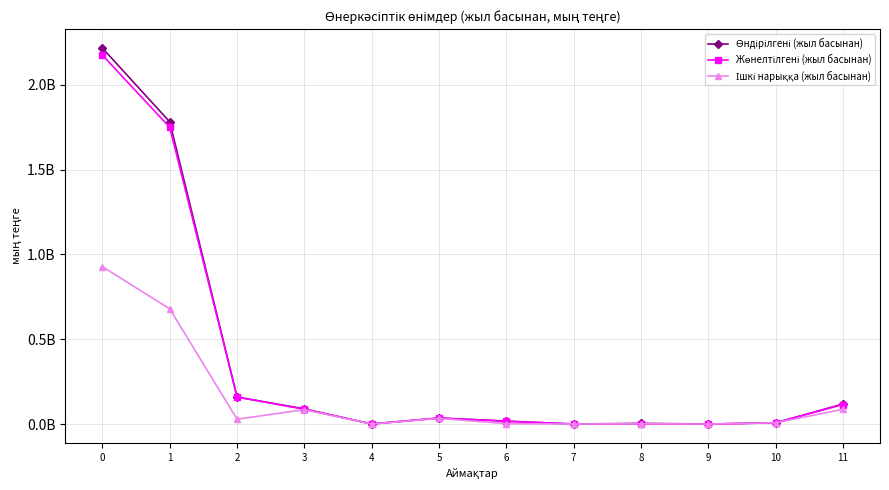

Does the chart have visible grid lines?

Yes